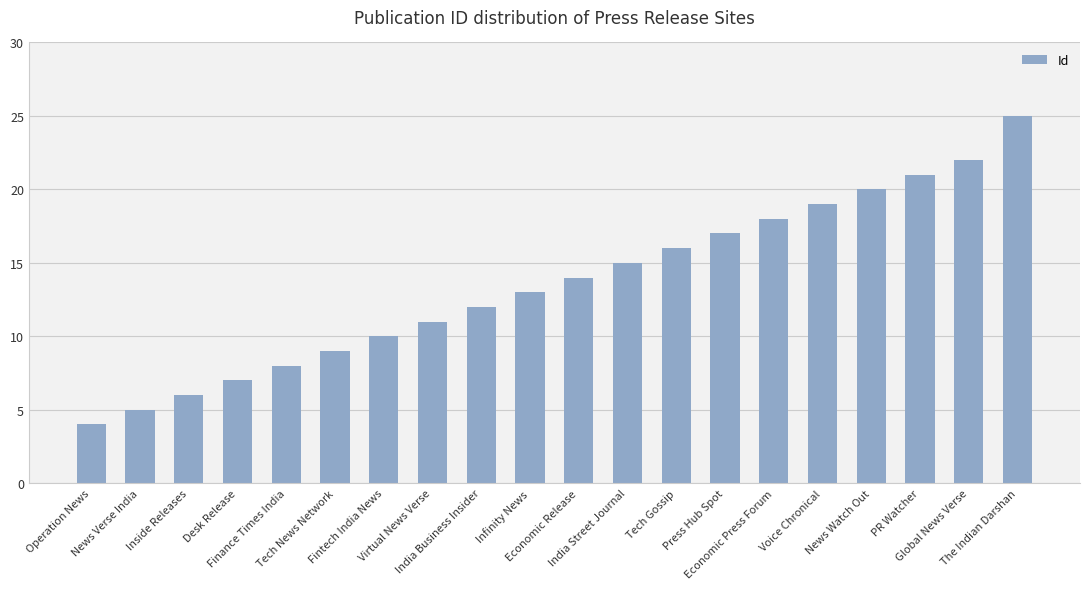

Is it true that the value at Tech News Network is 9?

True